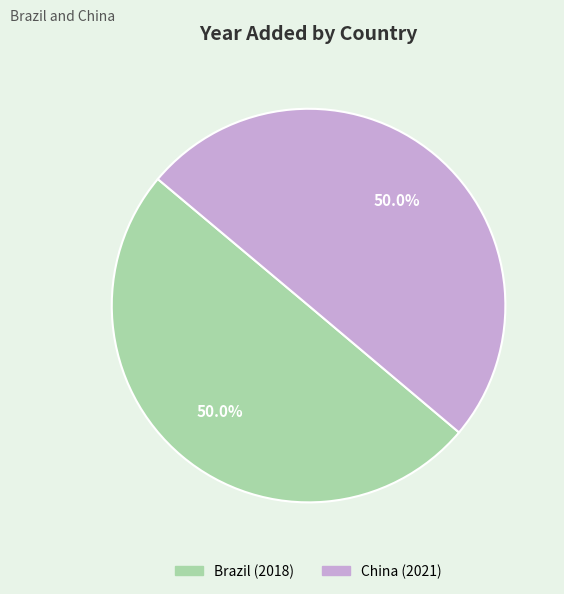

What is the ratio of the value at Brazil to the value at China?

1.0